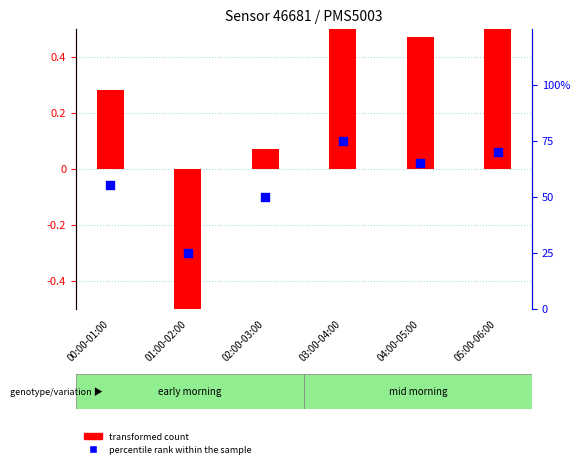

Which series has the largest Y range (max minus min)?

percentile rank within the sample